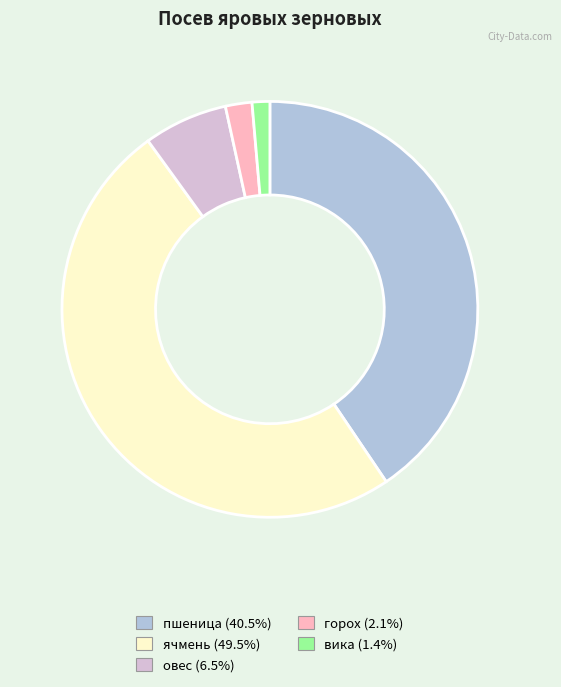

The овес slice represents 1% of the pie. True or false?

False